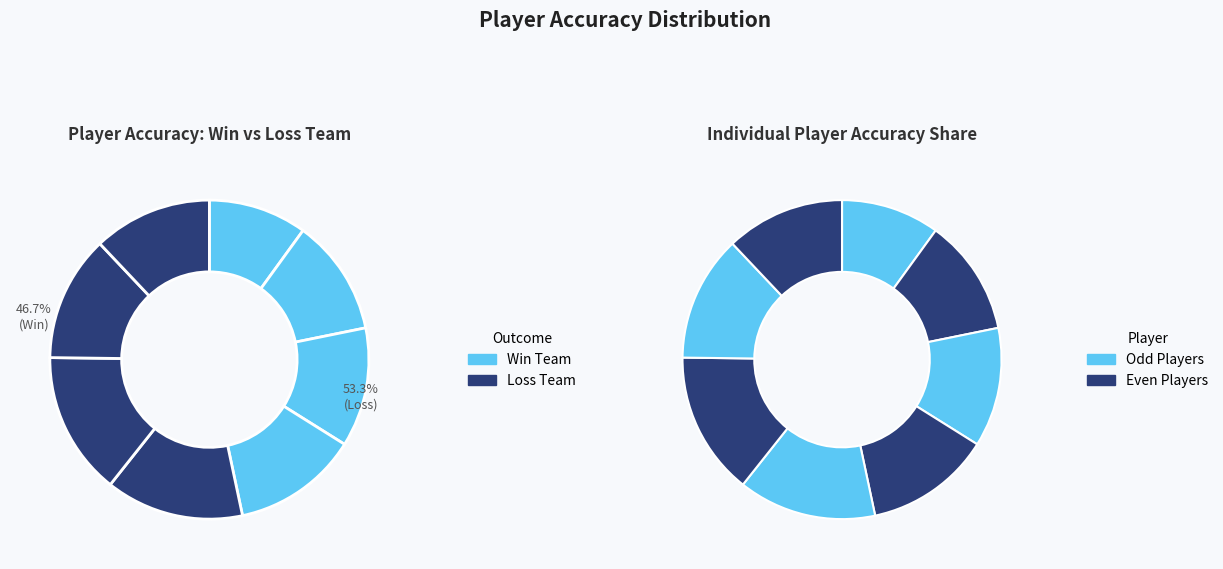

Is it true that Bait fishh is 24% of the pie?

False